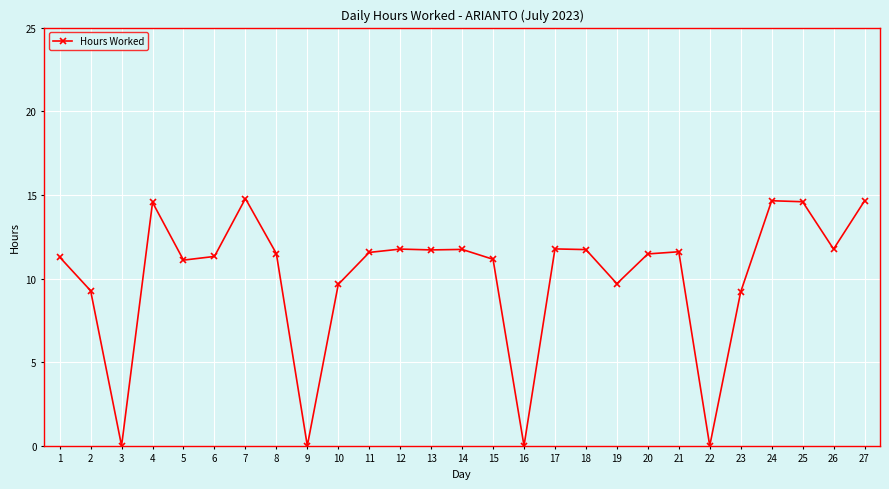

At which category does the data reach its first local valley?

3